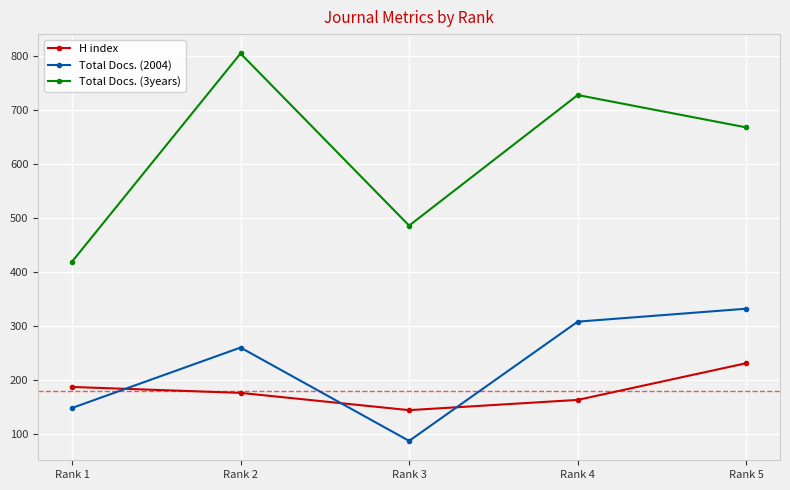

Reading left to right, what are all the values shown in this chart?

H index: 187	176	144	163	231
Total Docs. (2004): 148	260	87	308	332
Total Docs. (3years): 419	805	486	728	668